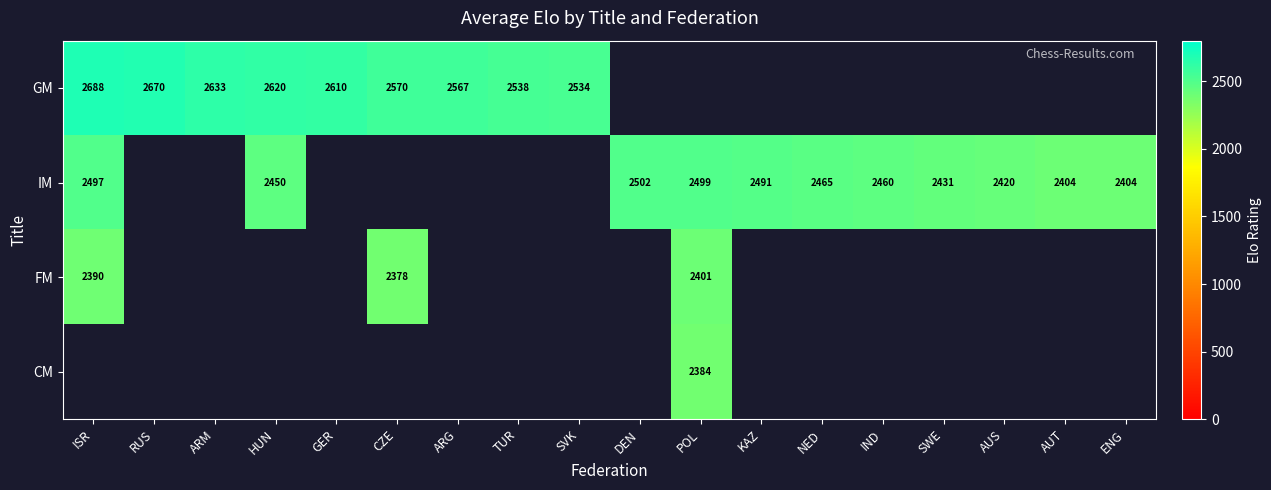

The value of IM at AUS is 2420. True or false?

True